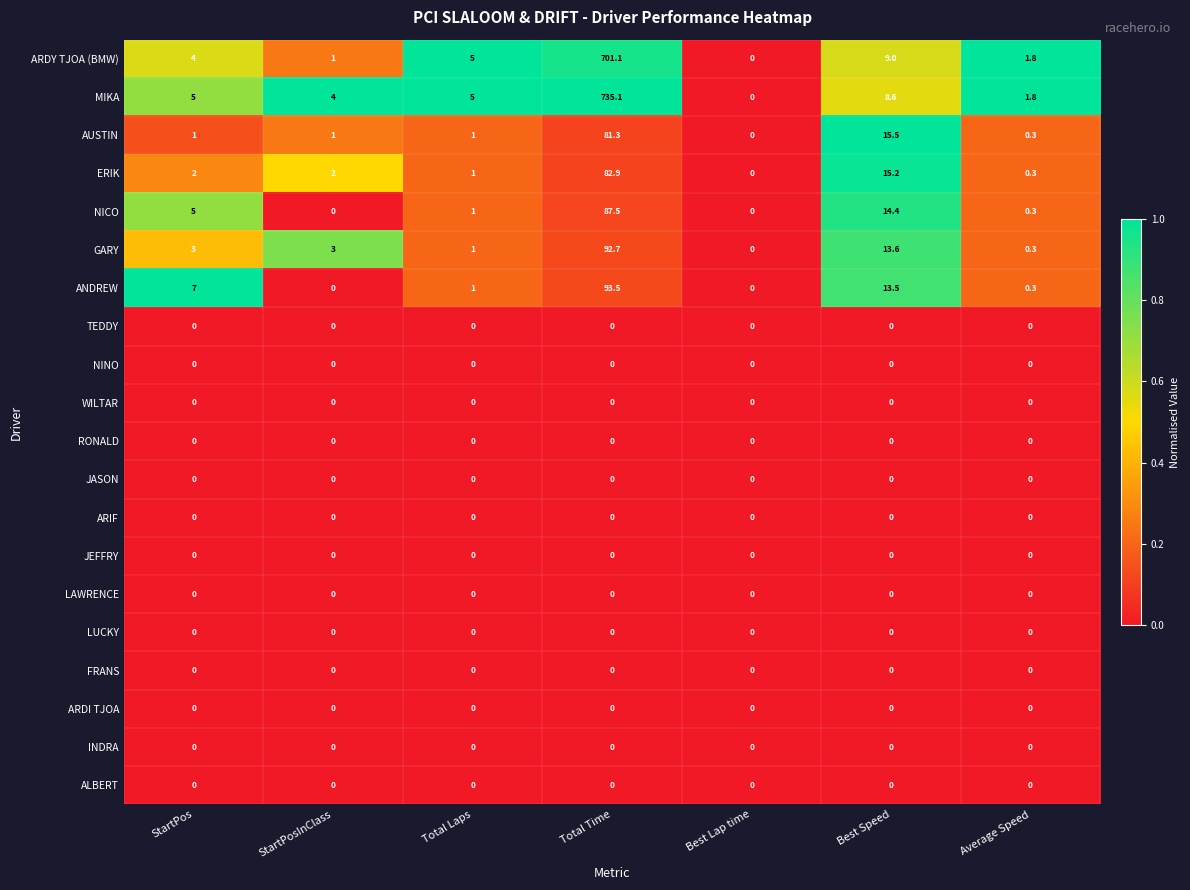

Which series has the largest total across all categories?

MIKA